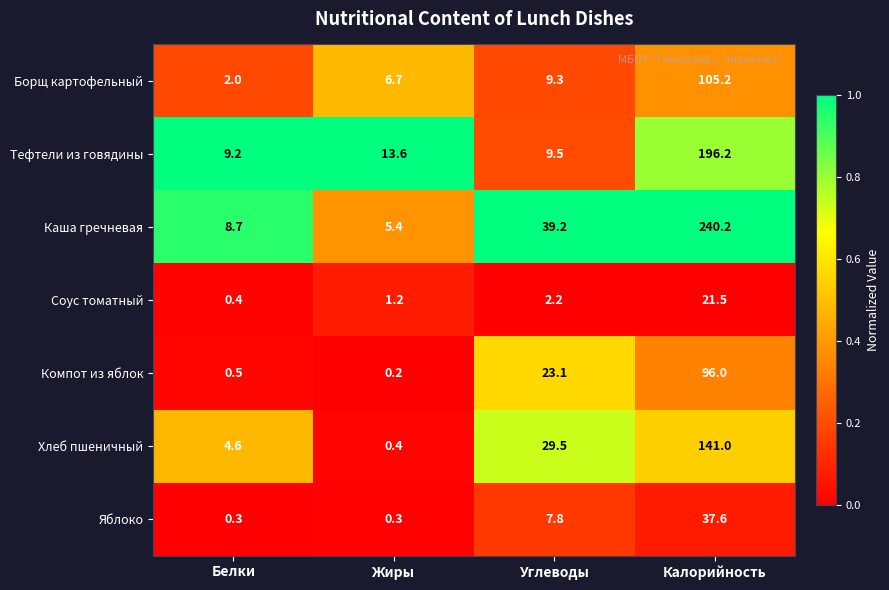

What is the average value of the Соус томатный series?

6.3